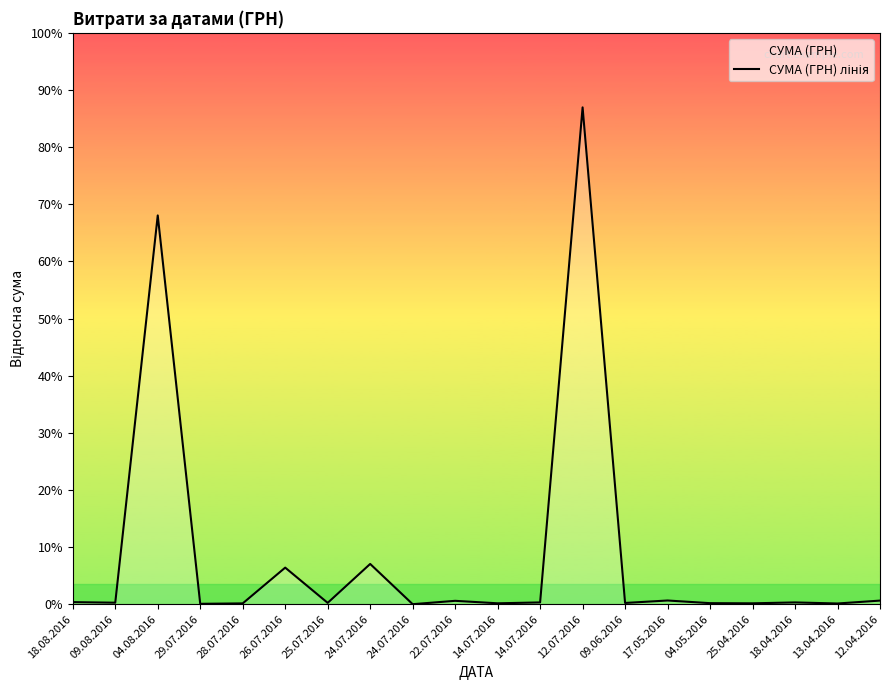

Does the chart have visible grid lines?

No